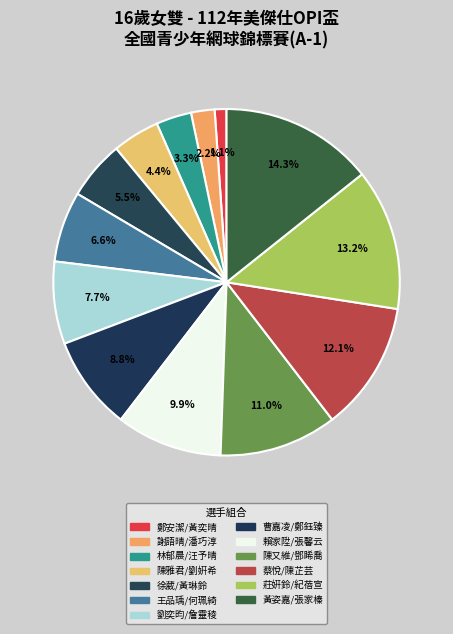

Rank the categories by value from highest to lowest.

黃姿嘉/張家榛, 莊姸鈴/紀蓓宣, 蔡悅/陳芷芸, 陳又維/鄧睎喬, 賴家陞/張馨云, 曹嘉凌/鄭鈺臻, 劉奕昀/詹靈稜, 王品瑀/何珮綺, 徐葳/黃琳鈴, 陳雅君/劉姸希, 林郁晨/汪予晴, 謝語晴/潘巧淳, 鄭安潔/黃奕晴